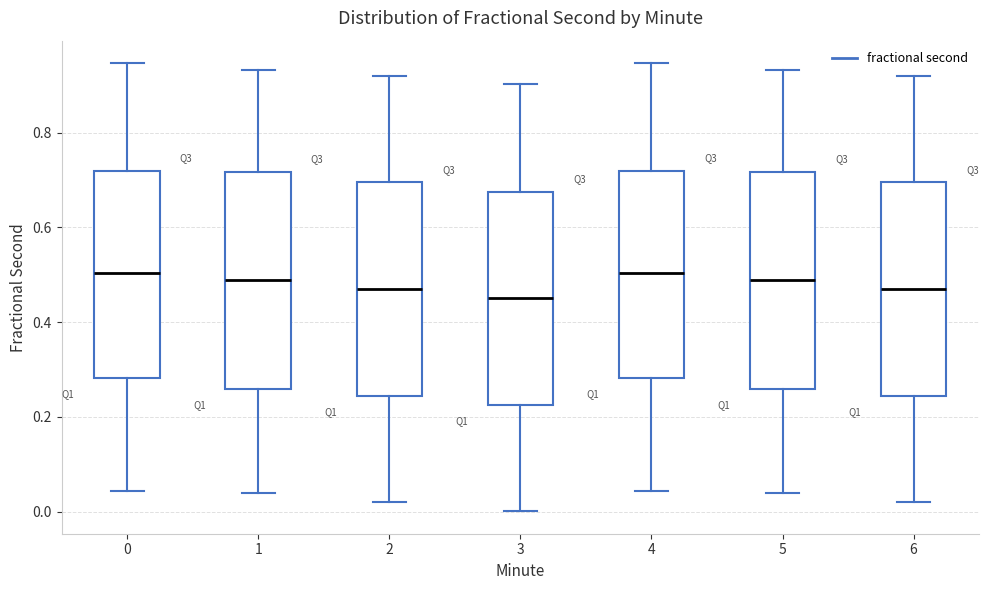

Reading left to right, read every box against the y-axis: the position of its median line, the range the box covers, and the ends of its whiskers. The values are not printed on the chart, so give them approximately, as read against the axis.

0: median 0.50, box 0.28 to 0.72, whiskers 0.04 to 0.94
1: median 0.48, box 0.26 to 0.72, whiskers 0.04 to 0.94
2: median 0.46, box 0.24 to 0.70, whiskers 0.02 to 0.92
3: median 0.46, box 0.22 to 0.68, whiskers 0.00 to 0.90
4: median 0.50, box 0.28 to 0.72, whiskers 0.04 to 0.94
5: median 0.48, box 0.26 to 0.72, whiskers 0.04 to 0.94
6: median 0.46, box 0.24 to 0.70, whiskers 0.02 to 0.92